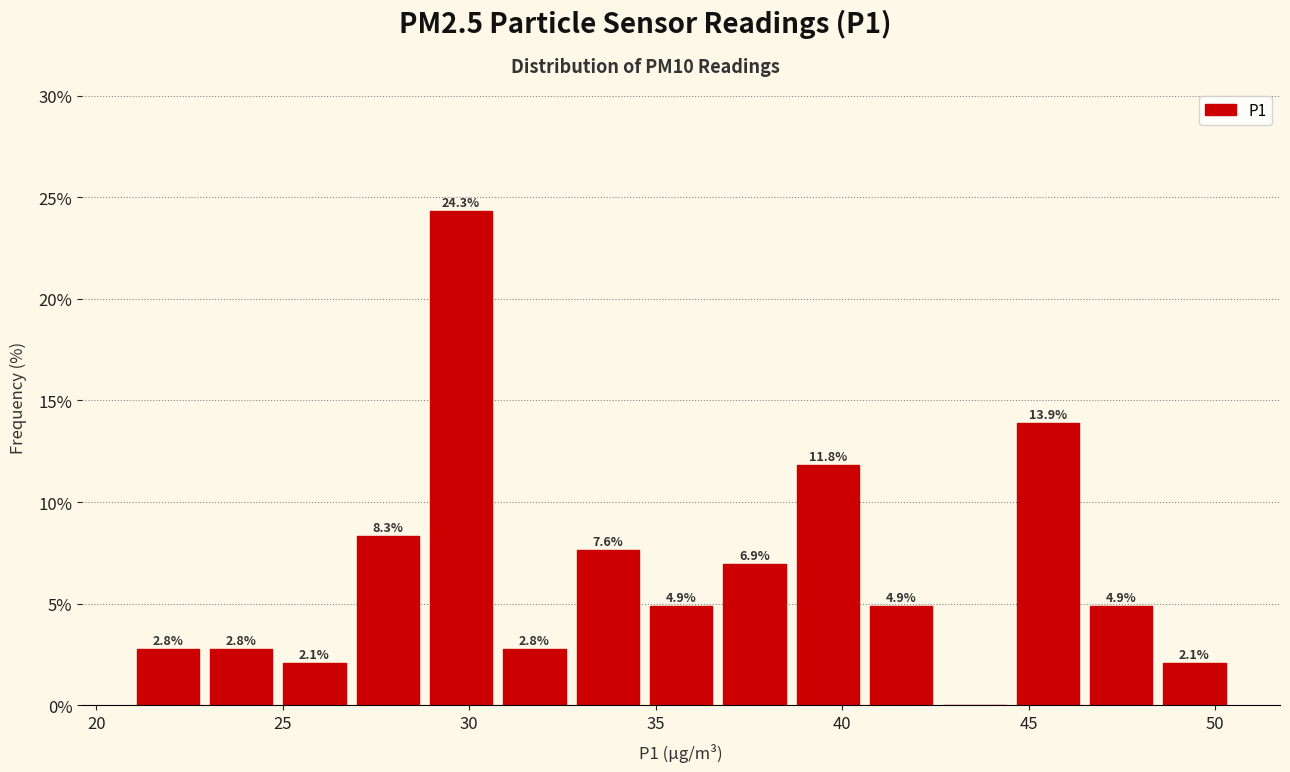

Around what value on the x-axis is the tallest bar? Give the approximate position of its centre, as read against the axis.

30.0